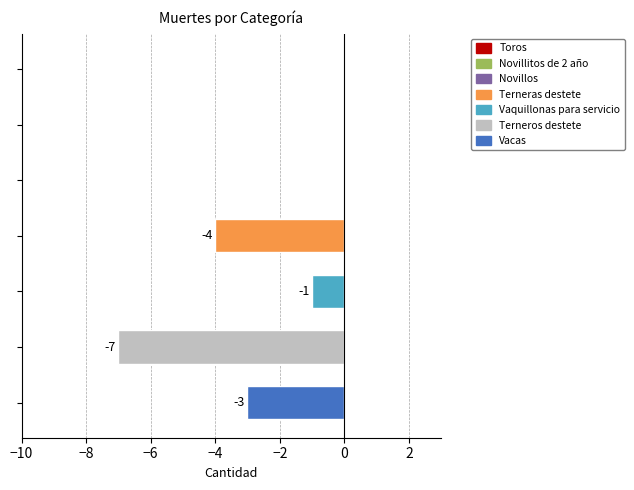

What is the sum of all values?

-15